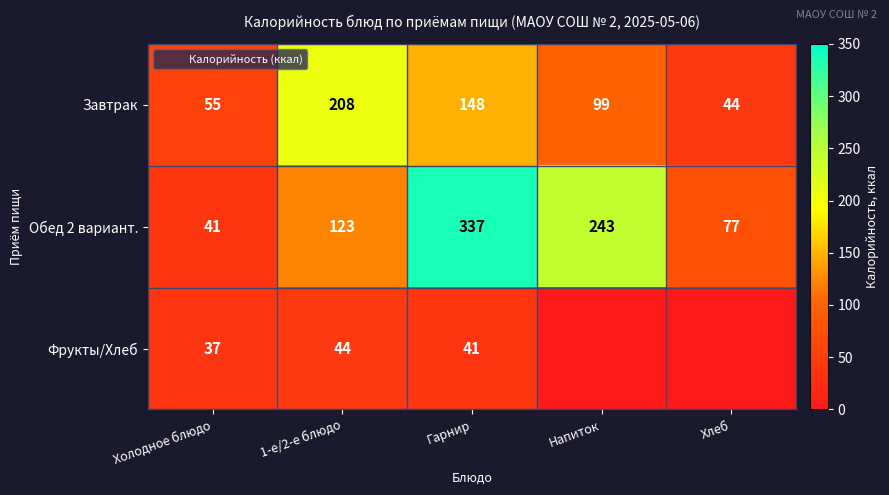

At which category is the sum across all series the highest?

Гарнир